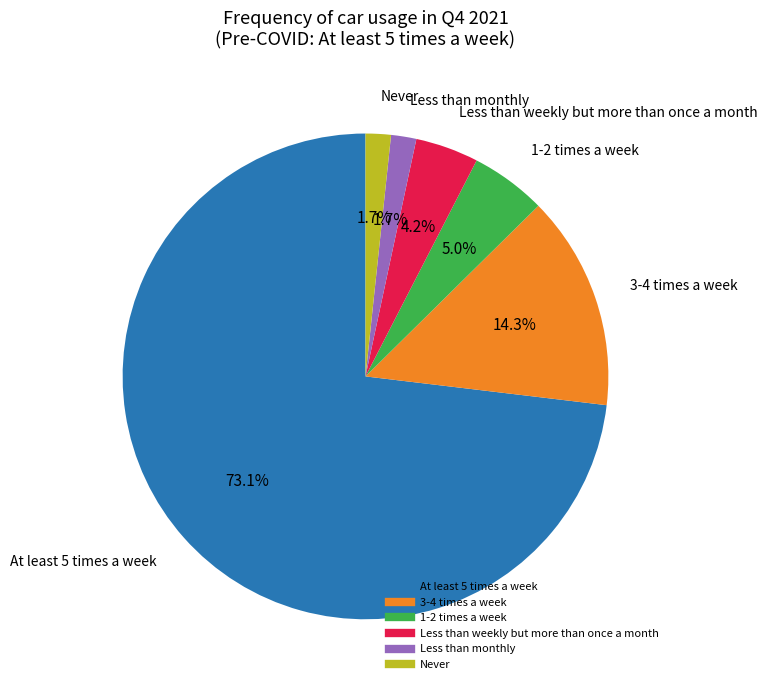

Between 3-4 times a week and Never, which is larger?

3-4 times a week